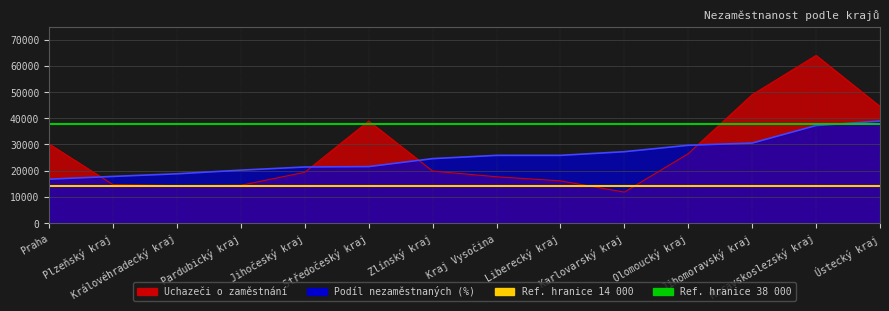

What is the value of the Ref 38000 point at the 2nd from the left?

38000